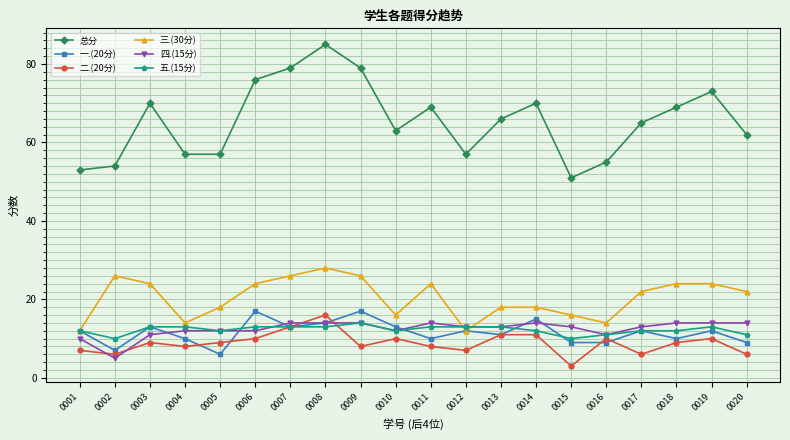

Which series changed the most between 0016 and 0019?

总分